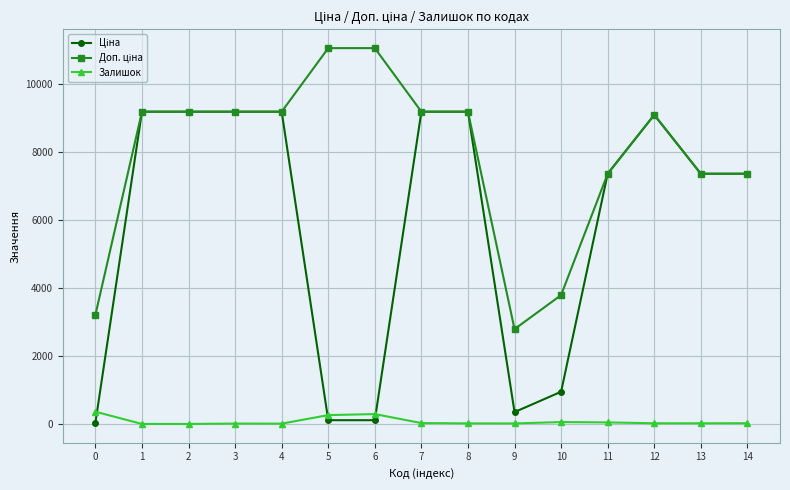

What is the total value across all series at 2?

18370.3